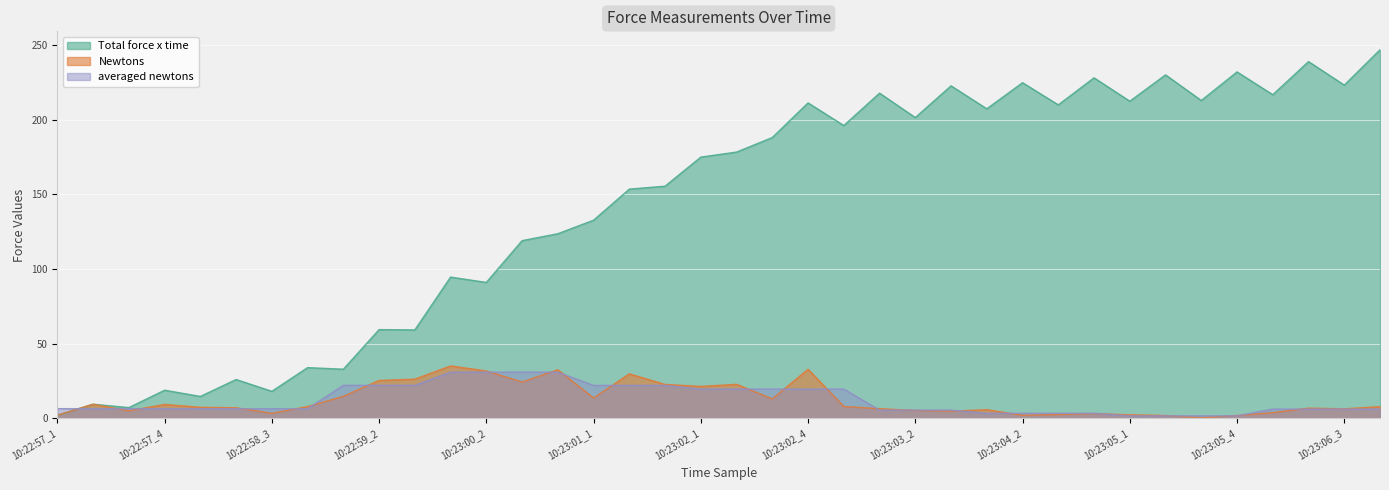

What position from the left is 10:23:05_1?

31